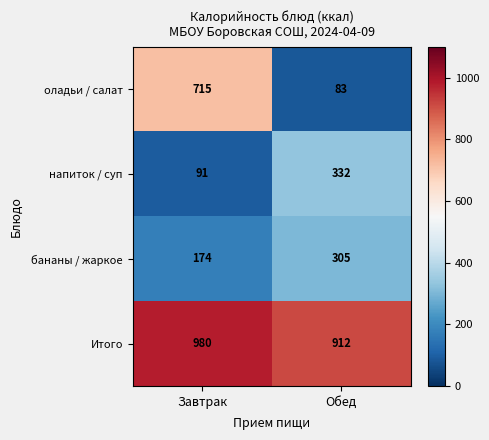

At which category is the sum across all series the highest?

Завтрак